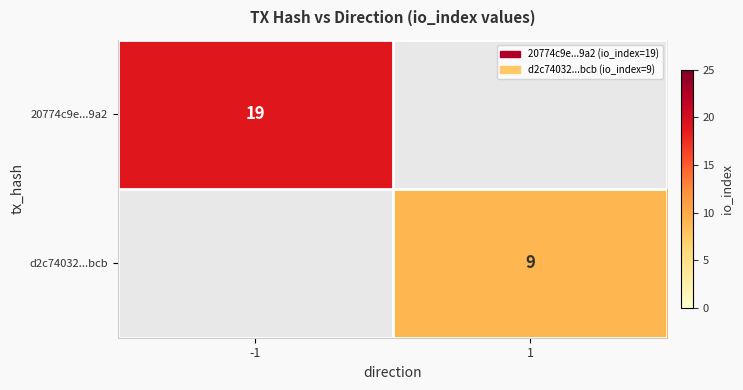

Is it true that d2c74032...bcb equals 5.1 at 1?

False